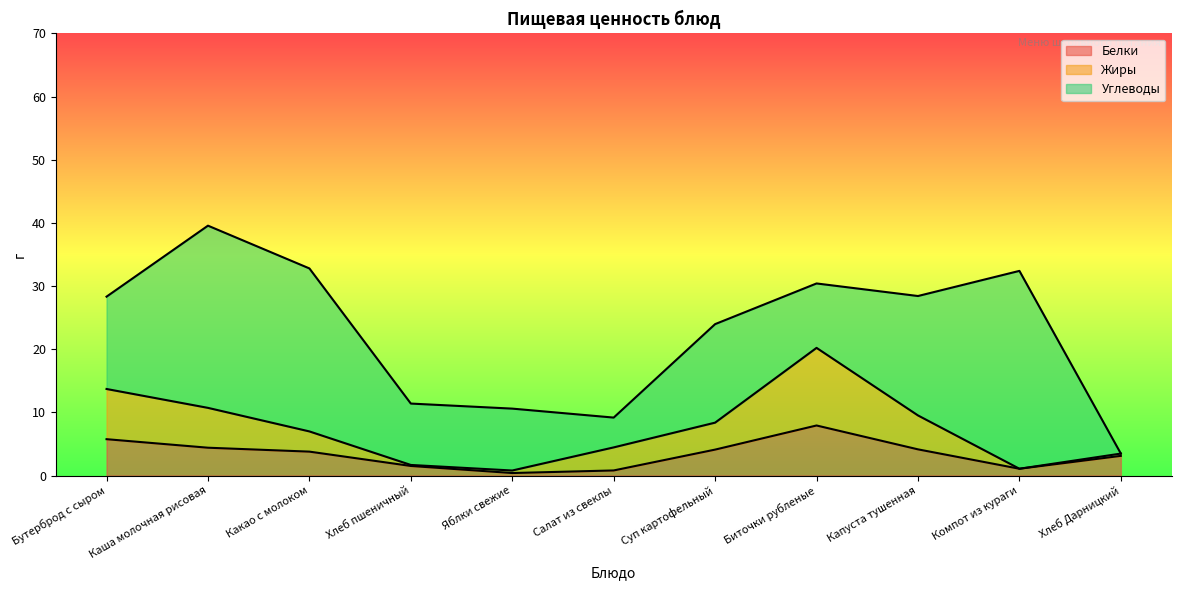

At which label does Белки first exceed 3?

Бутерброд с сыром